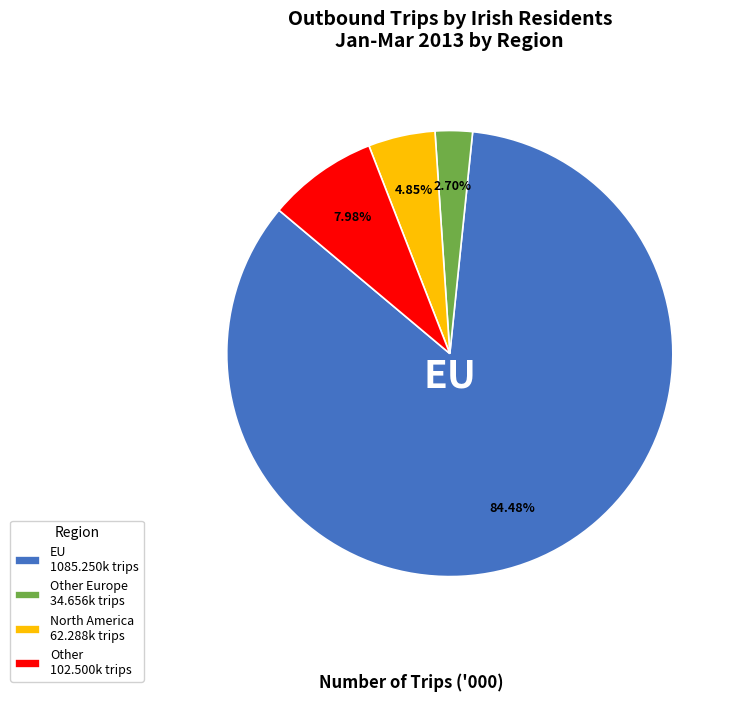

Do Other 102.500k trips and North America 62.288k trips together represent more than half of the pie?

No